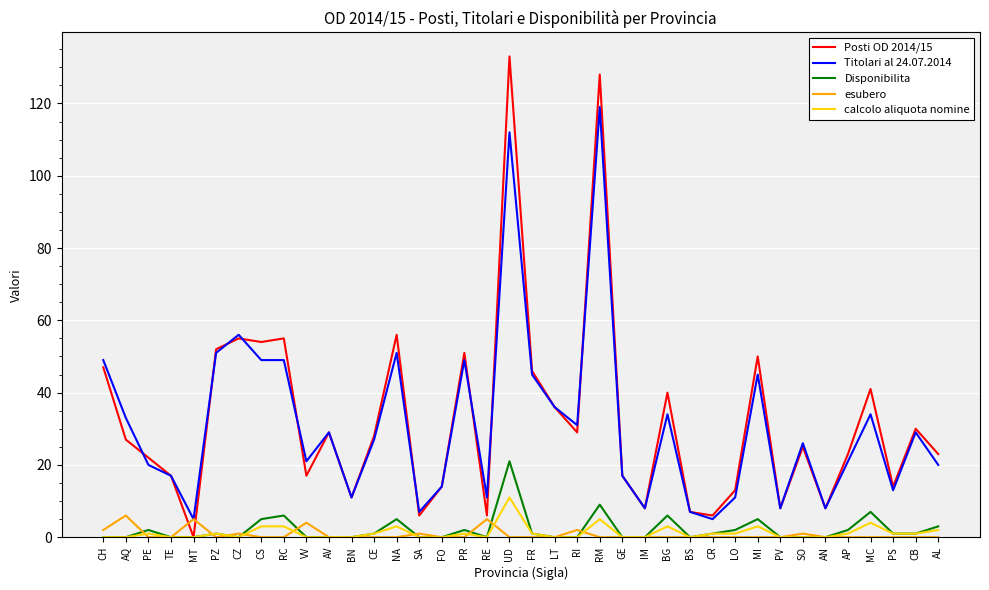

What is the difference between the Posti OD 2014/15 values at SA and TE?

11